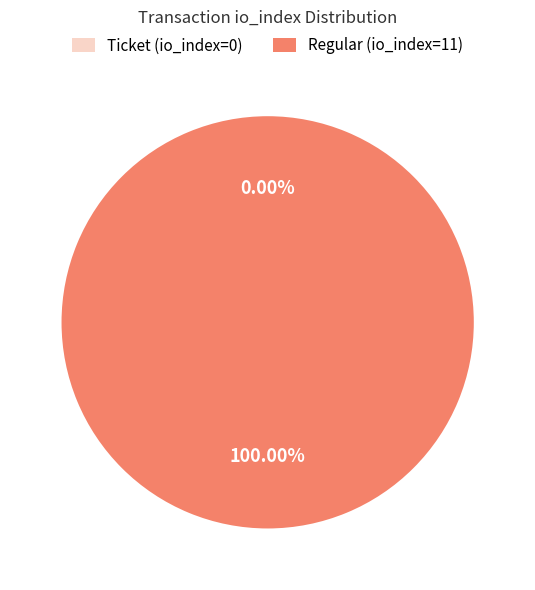

True or false: Regular (io_index=11) accounts for 100% of the total.

True